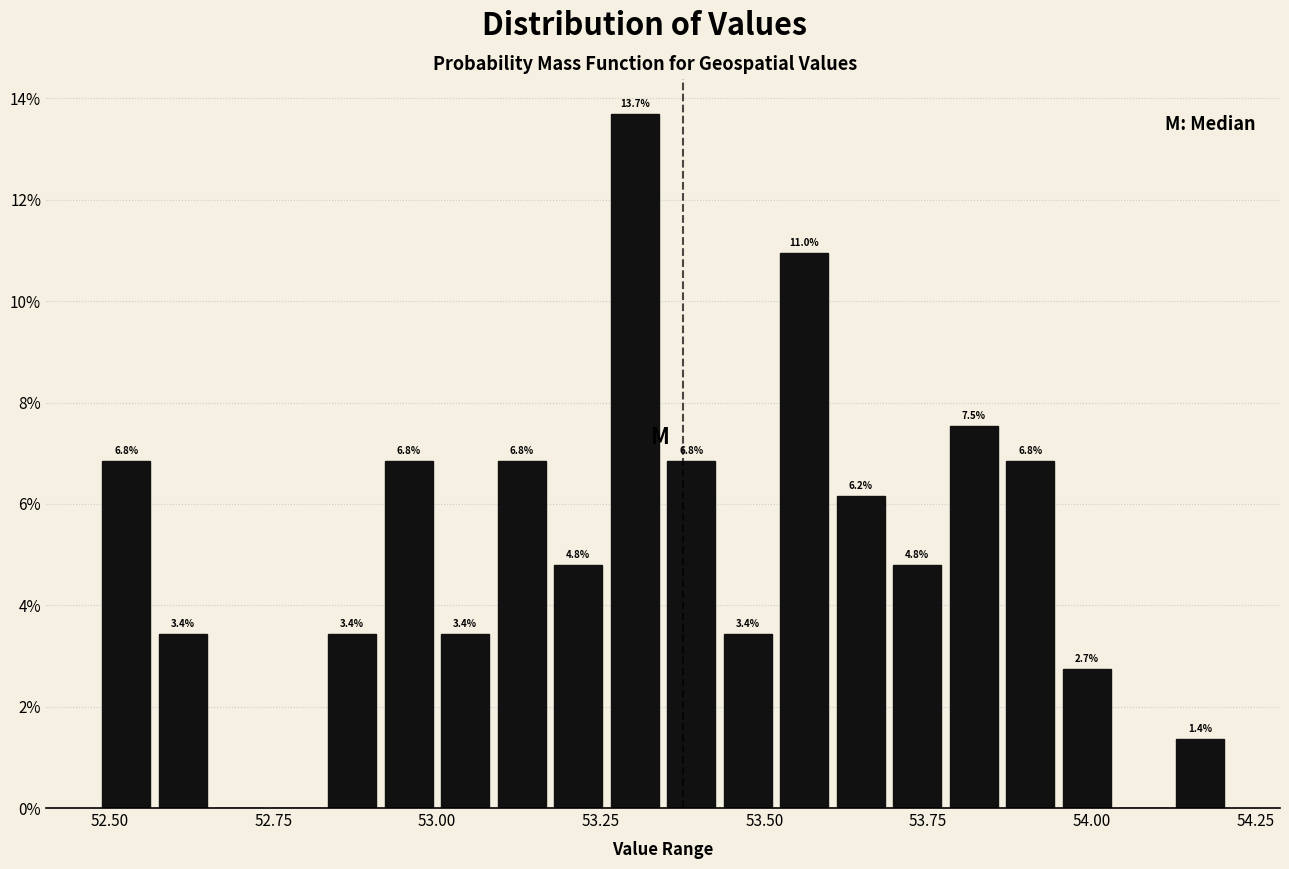

Around what value on the x-axis is the tallest bar? Give the approximate position of its centre, as read against the axis.

53.30